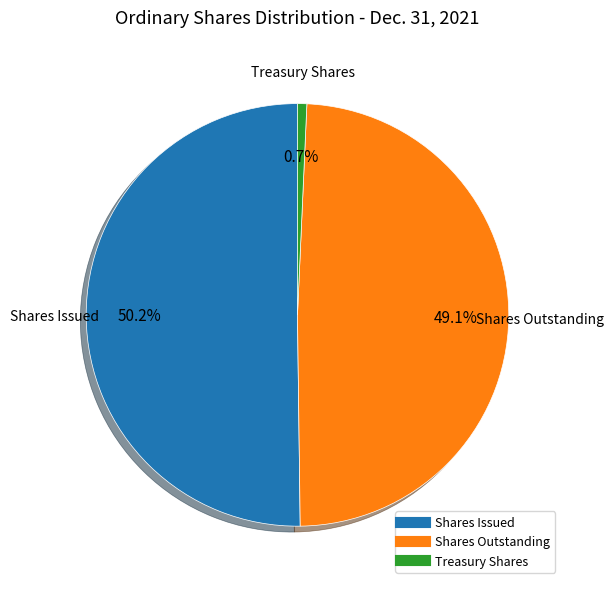

To the nearest percent, what percentage of the pie is Treasury Shares?

1%